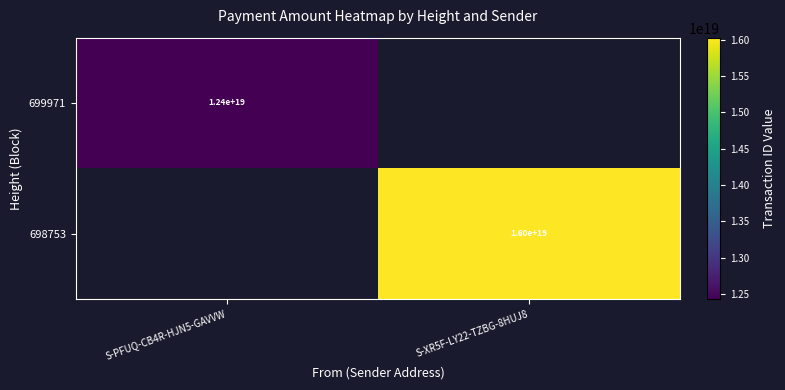

Is the value of 699971 at S-PFUQ-CB4R-HJN5-GAVVW greater than the value of 698753 at S-XR5F-LY22-TZBG-8HUJ8?

No